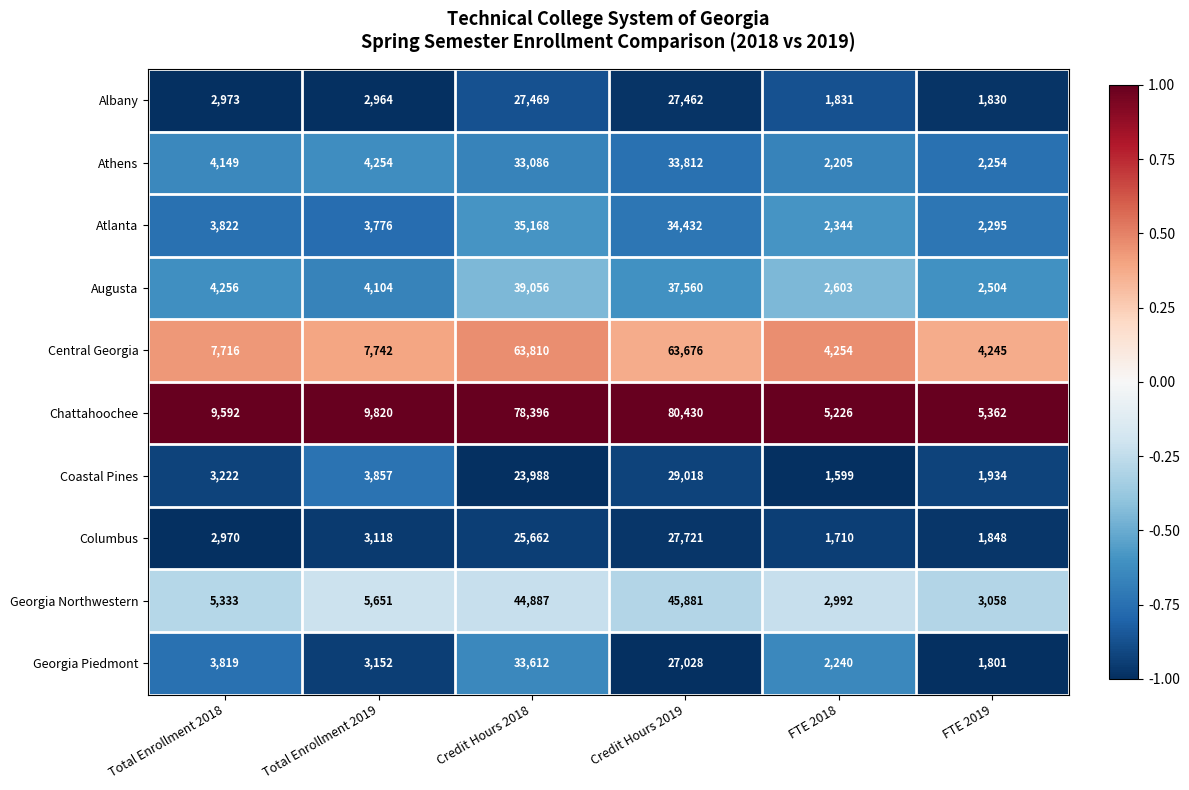

What is the difference between the maximum and minimum values in the Columbus series?

26011